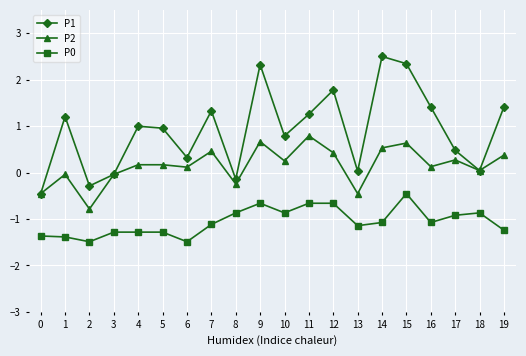

Where is the first local maximum for P1?

1